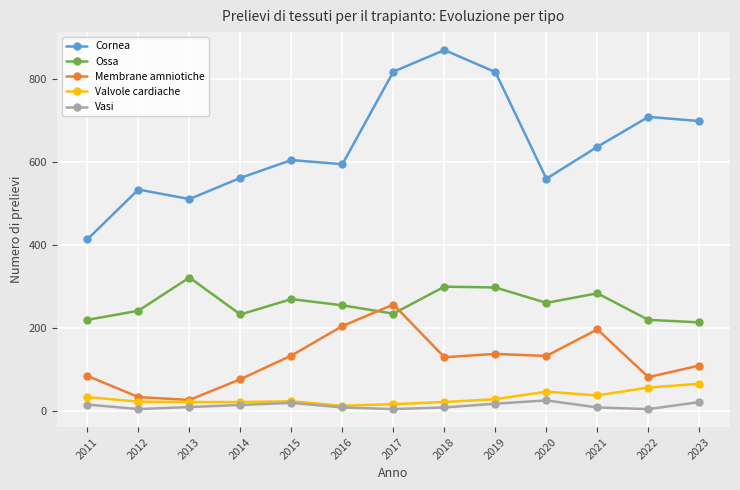

Where is the first local minimum for Ossa?

2014